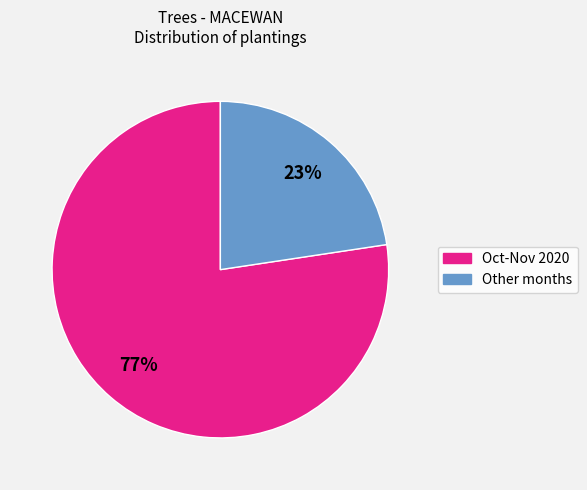

To the nearest percent, what is the average slice percentage?

50%